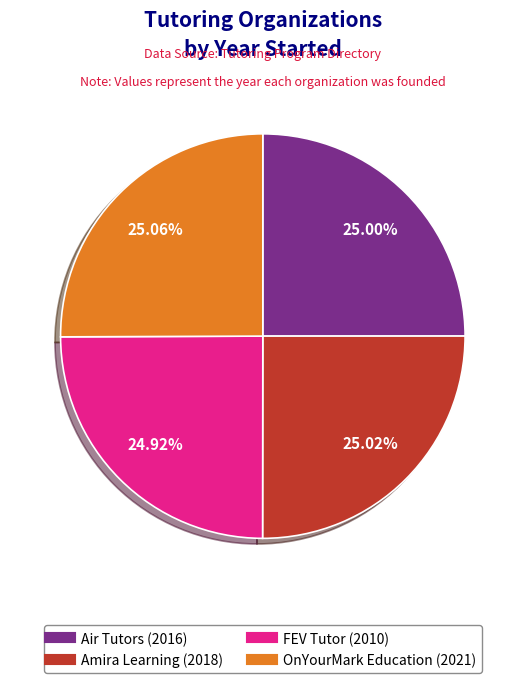

Is Amira Learning the majority of the pie?

No